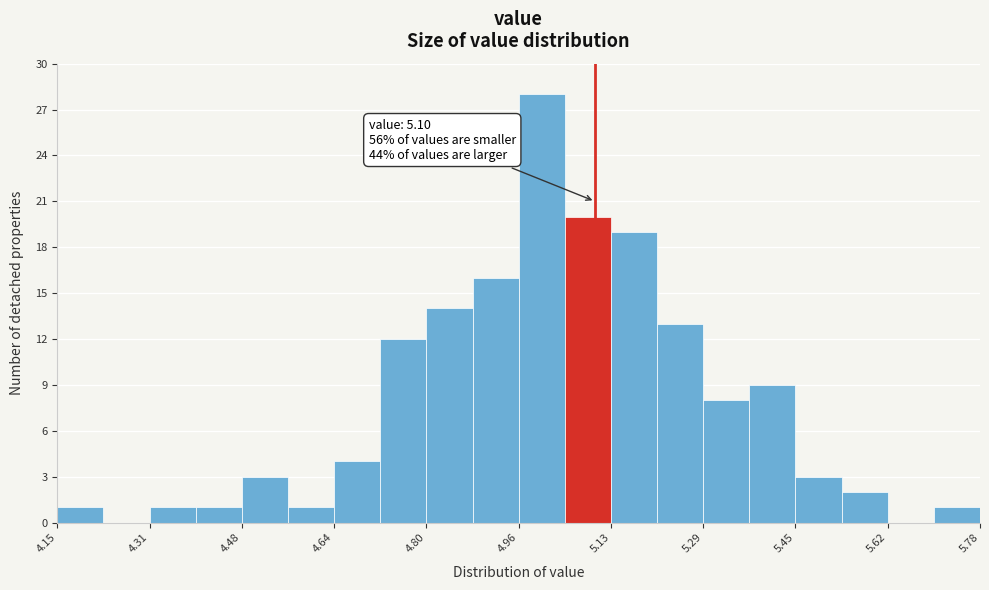

Which range on the x-axis has the tallest bar?

4.96 to 5.04